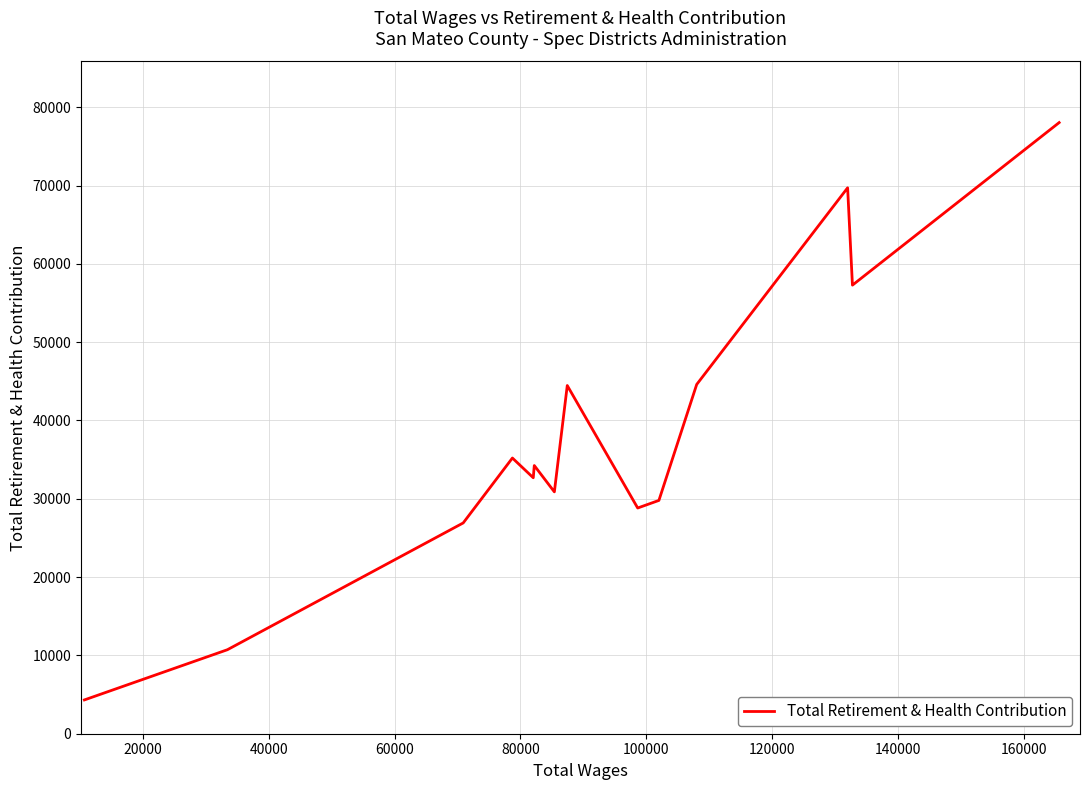

What is the maximum value shown in the chart?

78035